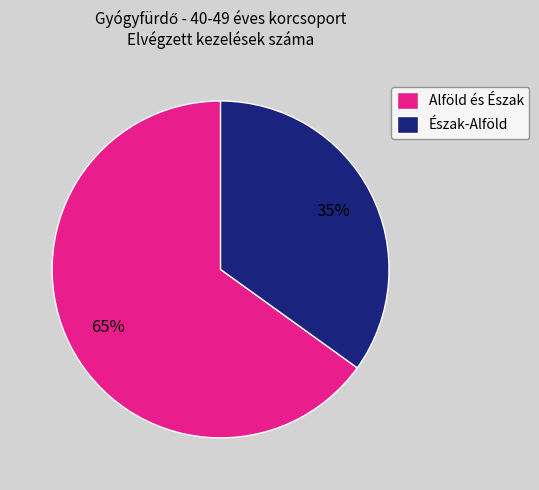

Is there any slice that represents more than half of the pie?

Yes